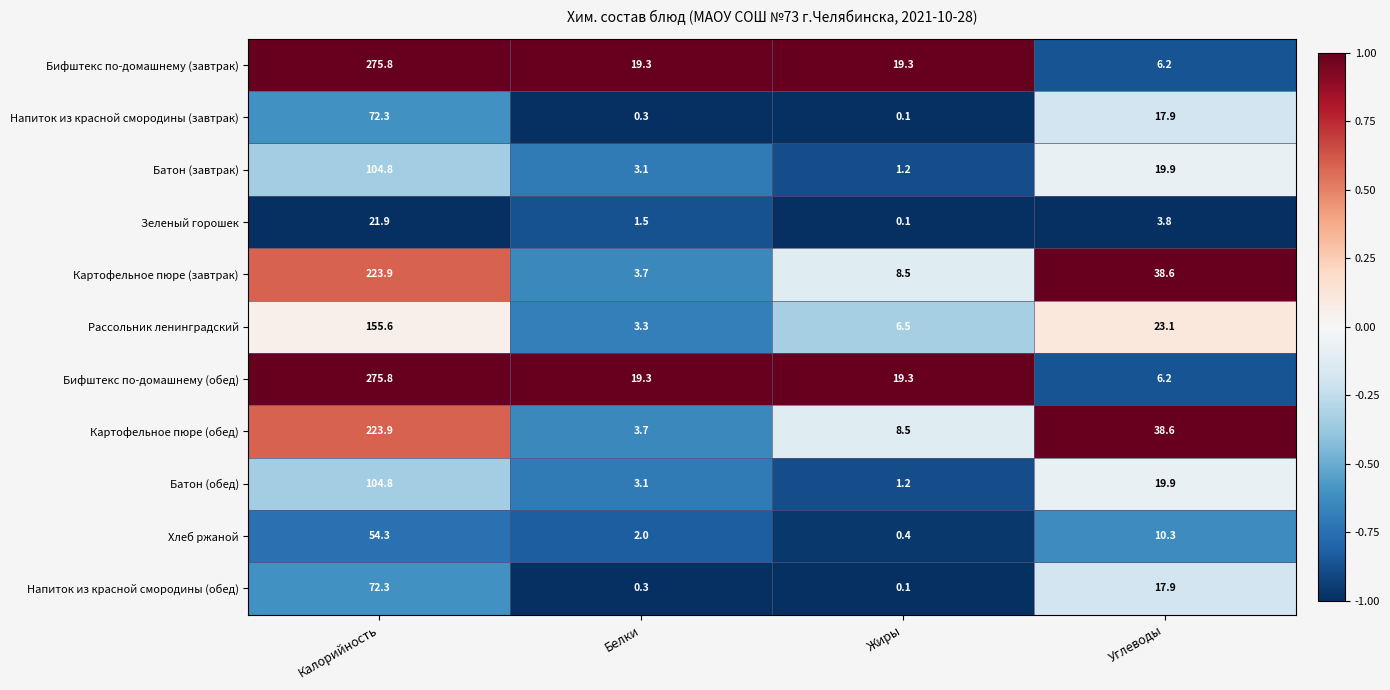

Where does the Бифштекс по-домашнему (завтрак) series first go above 19?

Калорийность